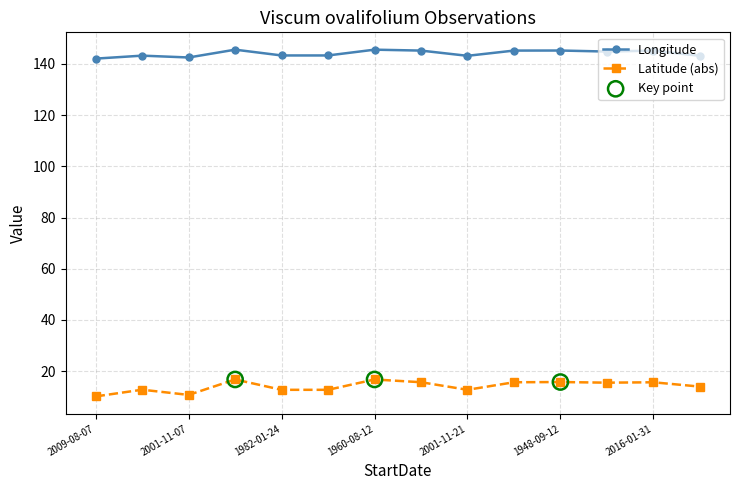

Which series has the widest spread of values?

Latitude (abs)